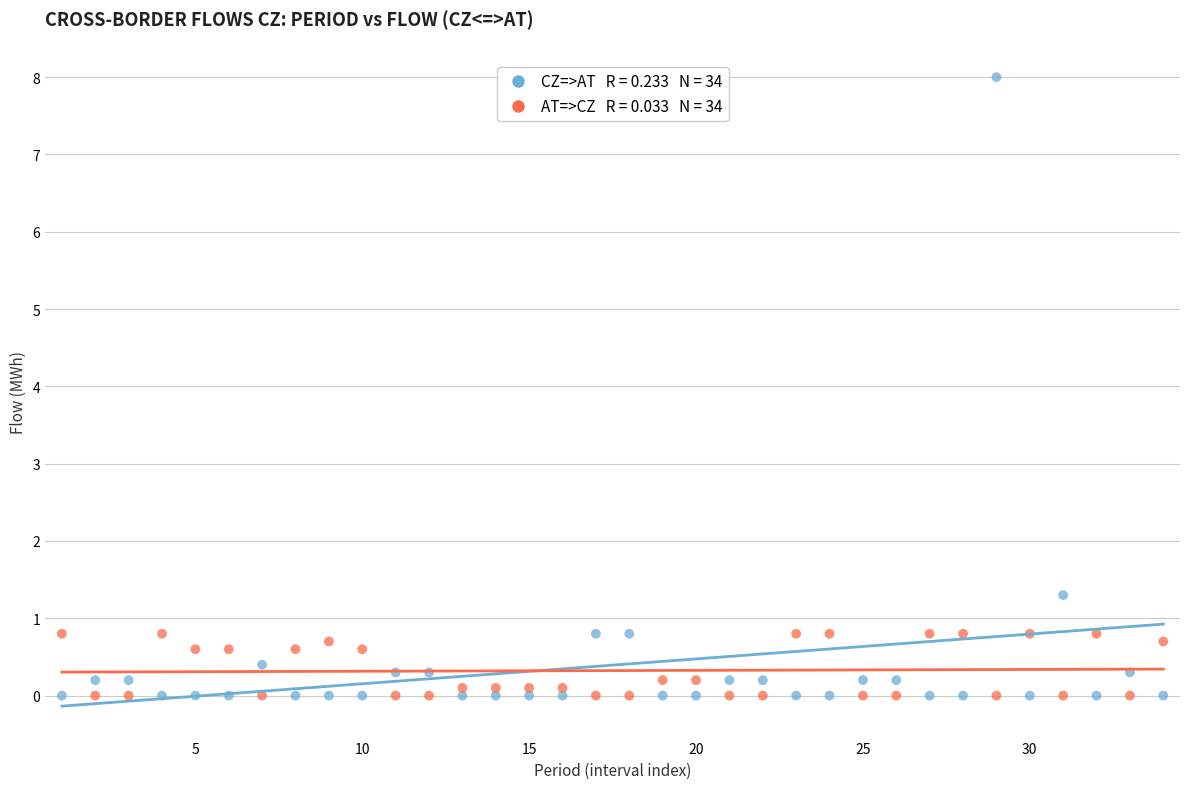

Across all data points, what is the range of Y values (max minus min)?

8.0